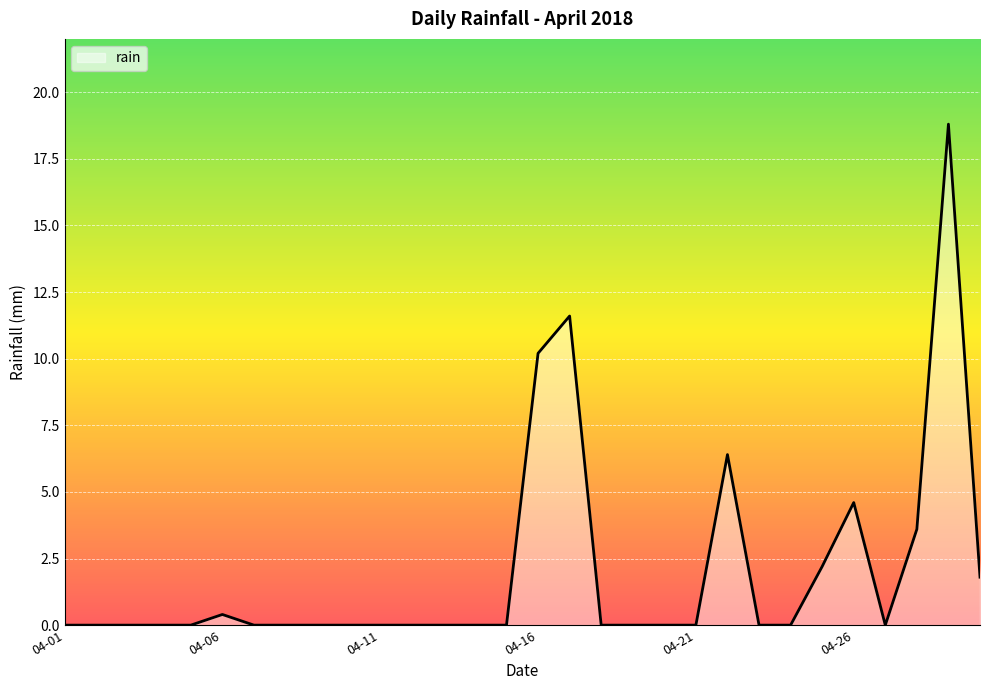

What is the difference between the maximum and minimum values?

18.8